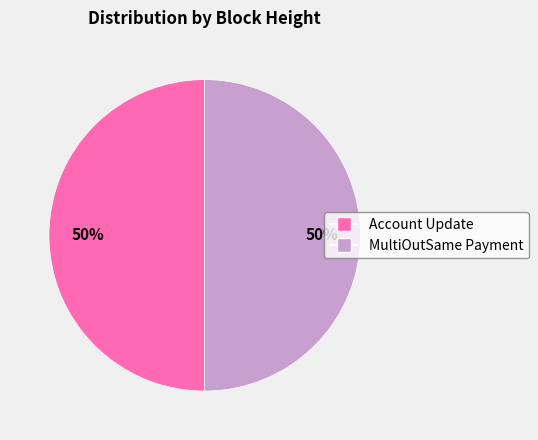

To the nearest percent, what is the average slice percentage?

50%